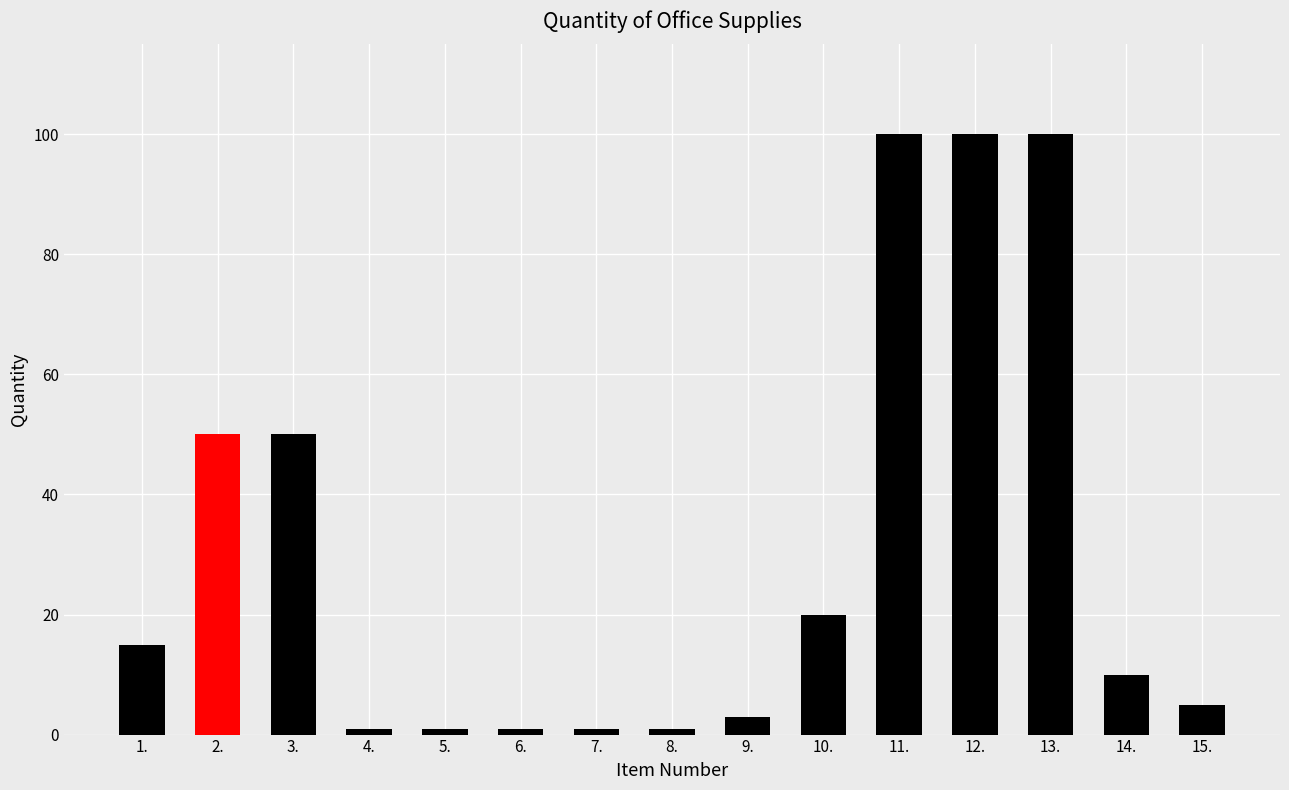

How many data points are less than 10?

7